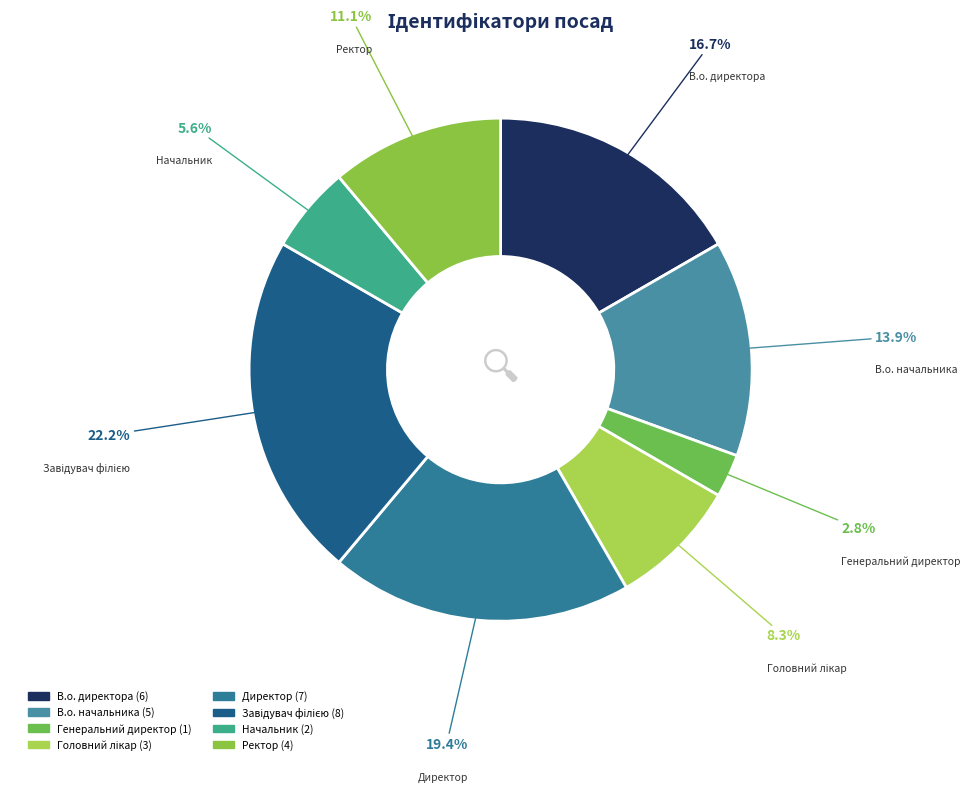

How much of the chart is everything except Генеральний директор?

97.2%